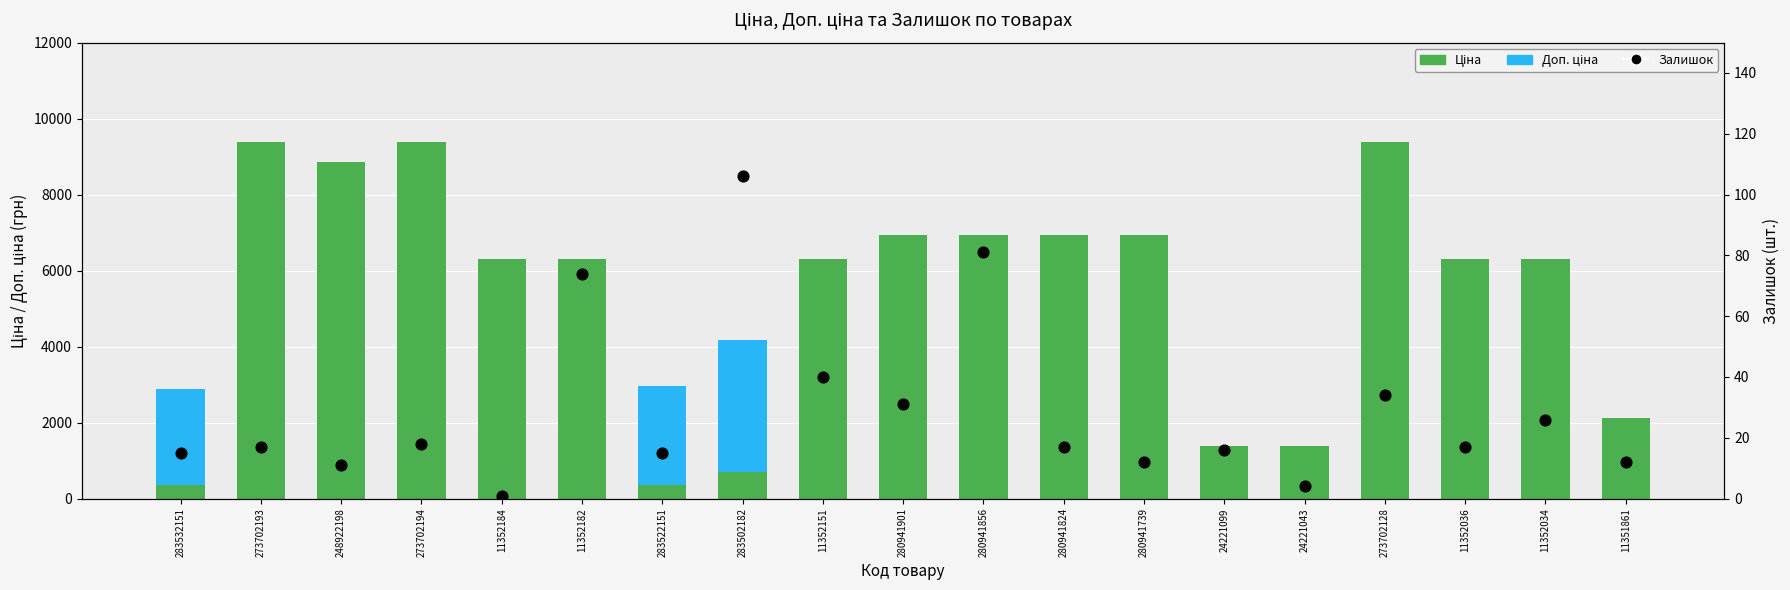

Which series contains the lowest Y value?

Доп. ціна